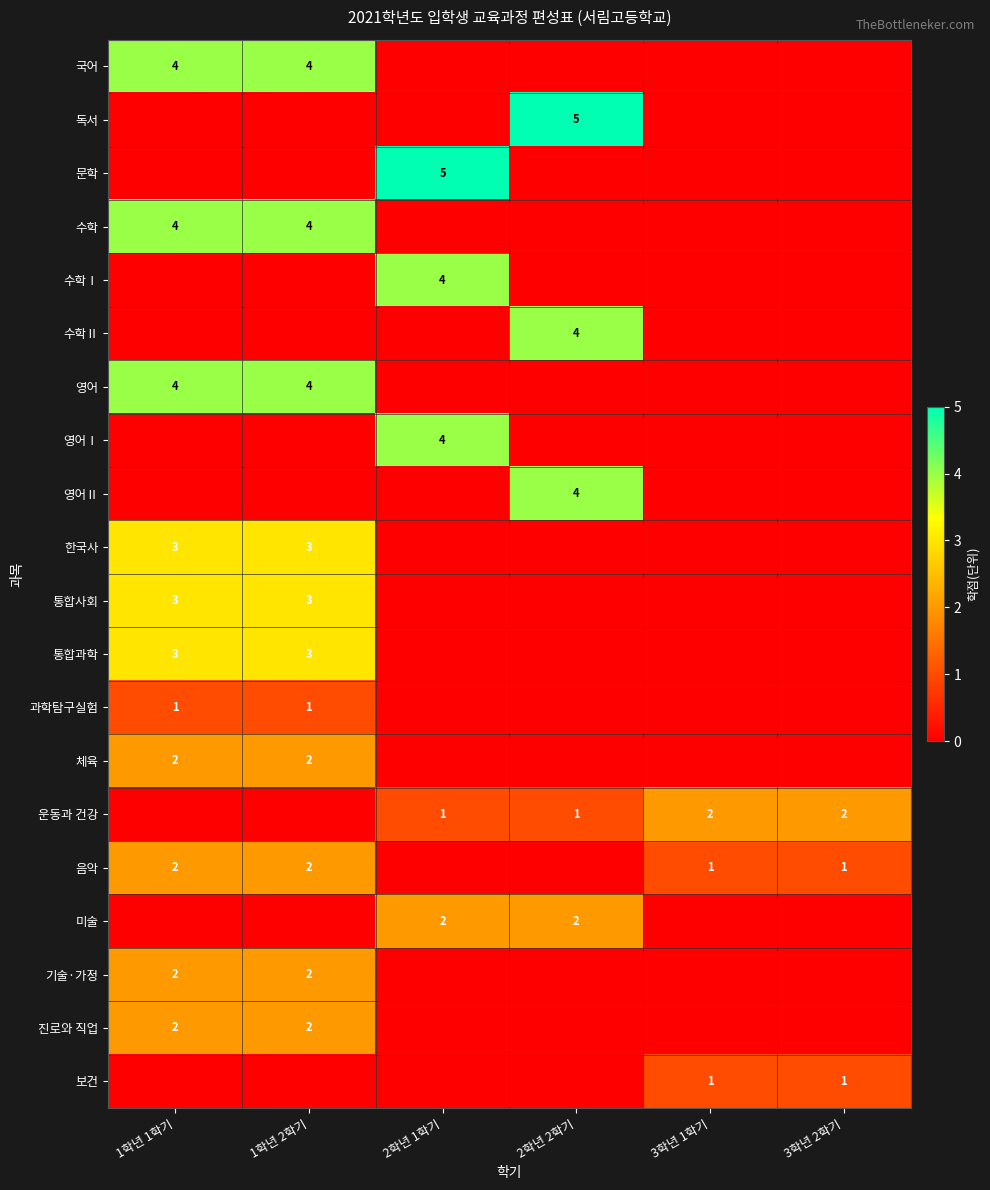

The value of 통합과학 at 1학년 1학기 is 3. True or false?

True